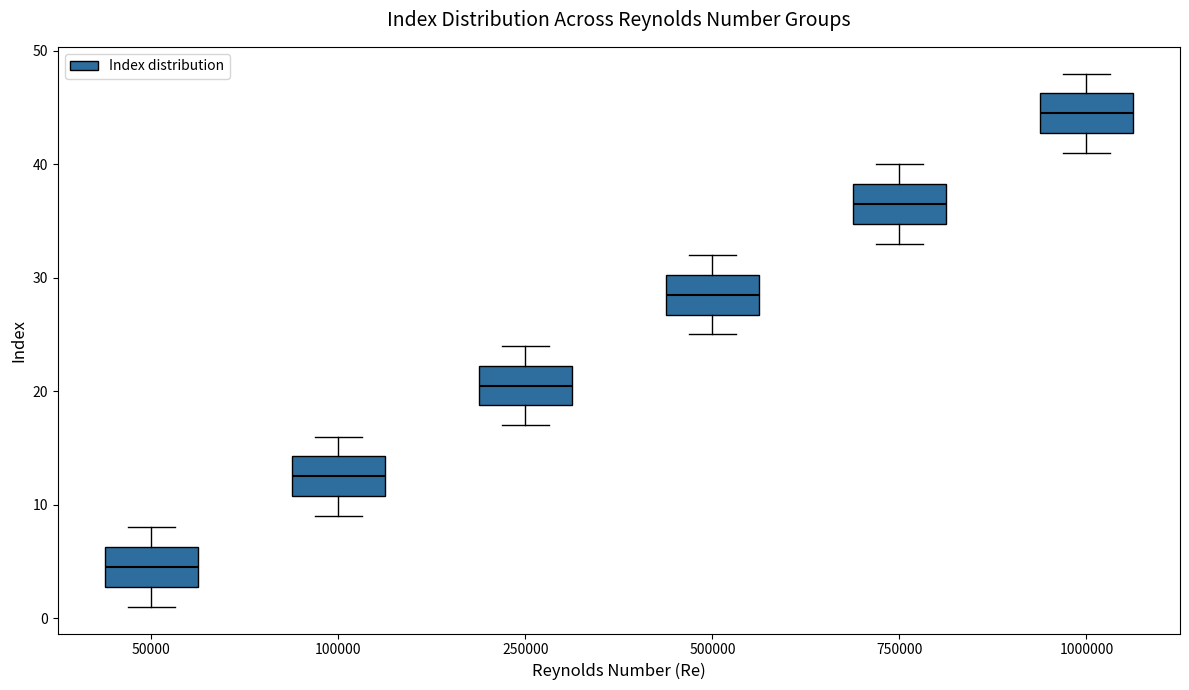

Which box's median line is the lowest?

50000